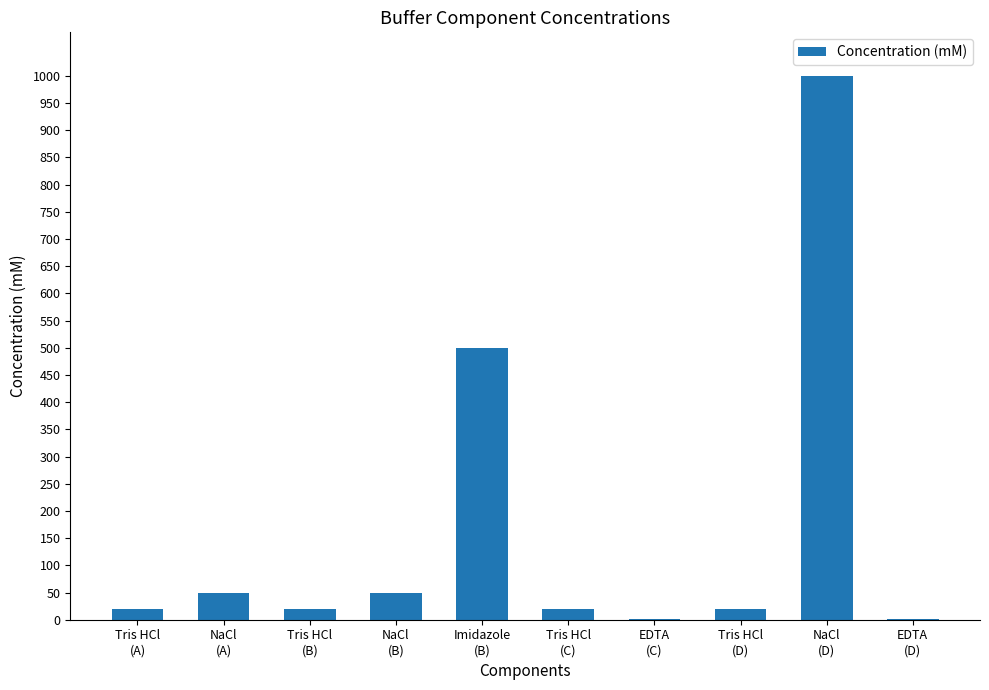

What is the maximum value shown in the chart?

1000.0